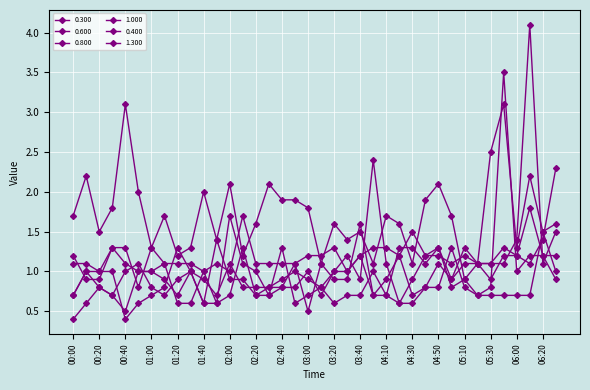

Reading left to right, list all the values displayed in this chart.

0.300: 00:00=0.7	00:10=1.0	00:20=0.8	00:30=0.7	00:40=1.0	00:50=1.1	01:00=0.8	01:10=0.7	01:20=0.9	01:30=1.0	01:40=0.9	01:50=0.7	02:00=1.1	02:10=0.8	02:20=0.8	02:30=0.8	02:40=0.9	02:50=1.0	03:00=0.9	03:10=0.8	03:20=1.0	03:30=1.2	03:40=0.9	04:00=2.4	04:10=1.1	04:20=0.6	04:30=0.9	04:40=1.2	04:50=1.3	05:00=0.8	05:10=0.9	05:20=0.7	05:30=0.8	05:50=3.5	06:00=1.0	06:10=1.2	06:20=1.2	06:30=0.9
0.600: 00:00=1.1	00:10=1.1	00:20=1.0	00:30=1.3	00:40=1.1	00:50=1.0	01:00=1.0	01:10=1.1	01:20=1.1	01:30=1.1	01:40=1.0	01:50=1.1	02:00=1.0	02:10=1.7	02:20=1.1	02:30=1.1	02:40=1.1	02:50=1.1	03:00=1.2	03:10=1.2	03:20=1.3	03:30=1.0	03:40=1.2	04:00=1.3	04:10=1.3	04:20=1.2	04:30=1.5	04:40=1.2	04:50=1.2	05:00=1.1	05:10=1.2	05:20=1.1	05:30=1.1	05:50=1.1	06:00=1.4	06:10=4.1	06:20=1.1	06:30=1.5
0.800: 00:00=1.2	00:10=0.9	00:20=0.9	00:30=1.3	00:40=1.3	00:50=0.8	01:00=1.3	01:10=1.1	01:20=0.6	01:30=0.6	01:40=1.0	01:50=0.6	02:00=0.7	02:10=1.3	02:20=0.7	02:30=0.8	02:40=0.8	02:50=1.1	03:00=0.5	03:10=1.1	03:20=0.9	03:30=0.9	03:40=1.6	04:00=0.7	04:10=0.7	04:20=1.3	04:30=1.3	04:40=1.1	04:50=1.3	05:00=0.9	05:10=1.1	05:20=1.1	05:30=1.1	05:50=1.3	06:00=1.2	06:10=1.8	06:20=1.2	06:30=1.2
1.000: 00:00=0.7	00:10=1.0	00:20=1.0	00:30=1.0	00:40=0.4	00:50=0.6	01:00=0.7	01:10=0.8	01:20=1.3	01:30=1.0	01:40=0.6	01:50=1.4	02:00=0.9	02:10=0.9	02:20=0.7	02:30=0.7	02:40=0.8	02:50=0.8	03:00=1.0	03:10=0.7	03:20=1.0	03:30=1.0	03:40=1.2	04:00=0.7	04:10=0.9	04:20=1.2	04:30=0.7	04:40=0.8	04:50=1.1	05:00=0.9	05:10=1.3	05:20=1.1	05:30=0.9	05:50=1.2	06:00=1.2	06:10=1.1	06:20=1.4	06:30=2.3
0.400: 00:00=1.7	00:10=2.2	00:20=1.5	00:30=1.8	00:40=3.1	00:50=2.0	01:00=1.3	01:10=1.7	01:20=1.2	01:30=1.3	01:40=2.0	01:50=1.4	02:00=2.1	02:10=1.2	02:20=1.6	02:30=2.1	02:40=1.9	02:50=1.9	03:00=1.8	03:10=1.1	03:20=1.6	03:30=1.4	03:40=1.5	04:00=1.1	04:10=1.7	04:20=1.6	04:30=1.1	04:40=1.9	04:50=2.1	05:00=1.7	05:10=0.9	05:20=1.1	05:30=2.5	05:50=3.1	06:00=1.3	06:10=2.2	06:20=1.5	06:30=1.0
1.300: 00:00=0.4	00:10=0.6	00:20=0.8	00:30=0.7	00:40=0.5	00:50=1.0	01:00=1.0	01:10=0.9	01:20=0.7	01:30=1.0	01:40=0.6	01:50=0.6	02:00=1.7	02:10=1.1	02:20=1.0	02:30=0.7	02:40=1.3	02:50=0.6	03:00=0.7	03:10=0.8	03:20=0.6	03:30=0.7	03:40=0.7	04:00=1.0	04:10=0.7	04:20=0.6	04:30=0.6	04:40=0.8	04:50=0.8	05:00=1.3	05:10=0.8	05:20=0.7	05:30=0.7	05:50=0.7	06:00=0.7	06:10=0.7	06:20=1.5	06:30=1.6